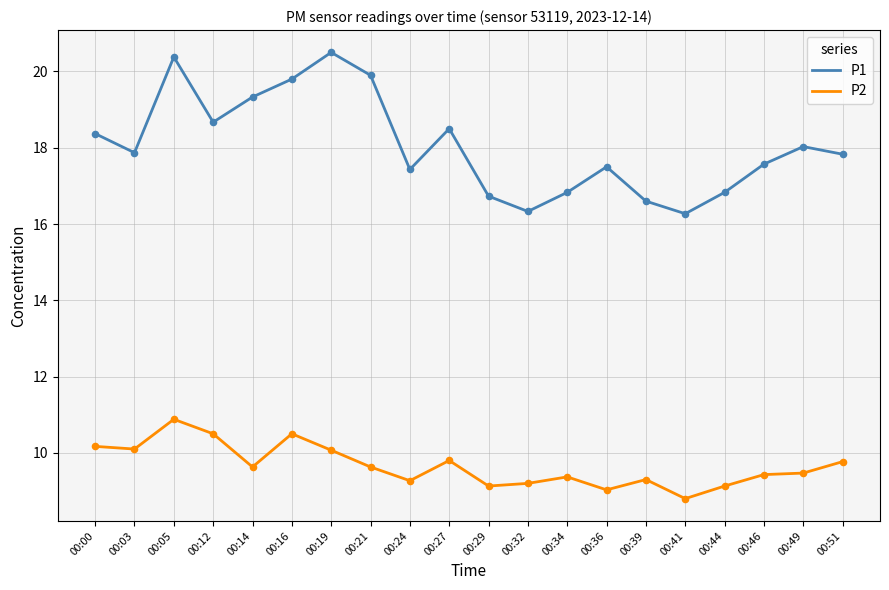

At which category is the sum across all series the highest?

00:05